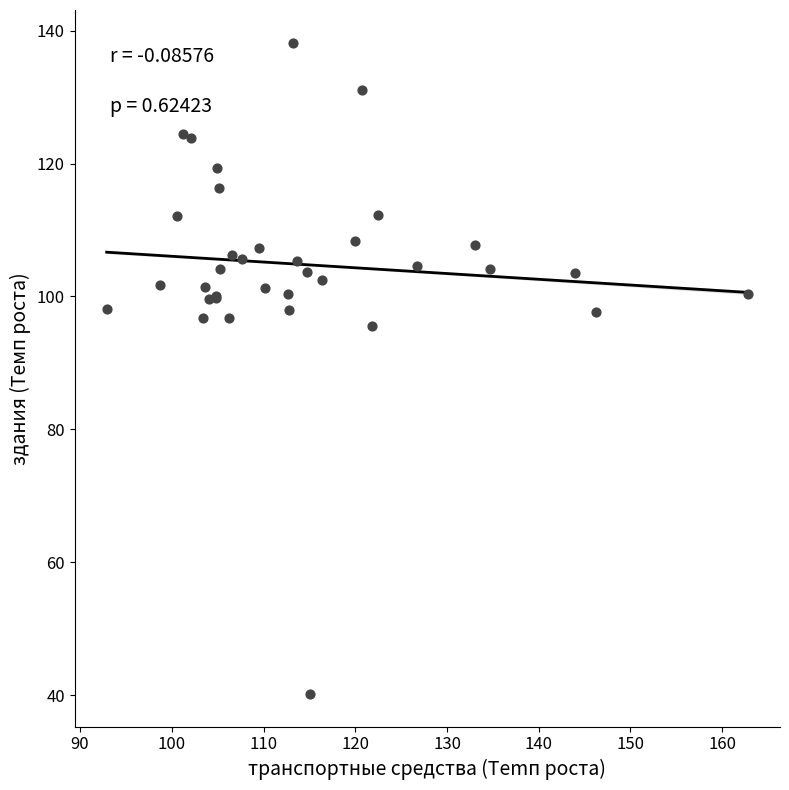

What Y value in the scatter plot is closest to 89?

95.5